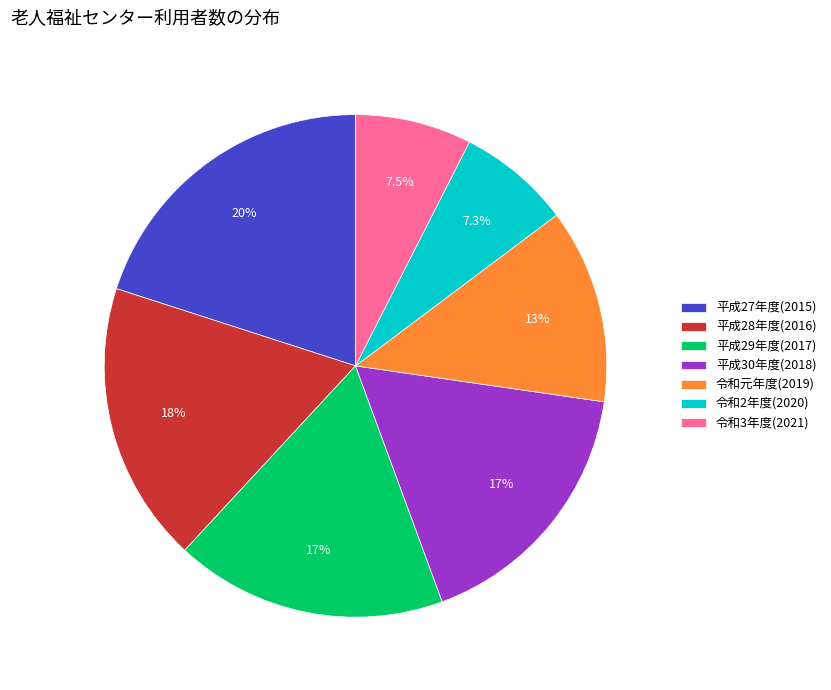

Approximately how many times larger is the value at 平成28年度(2016) compared to 平成27年度(2015)?

0.9